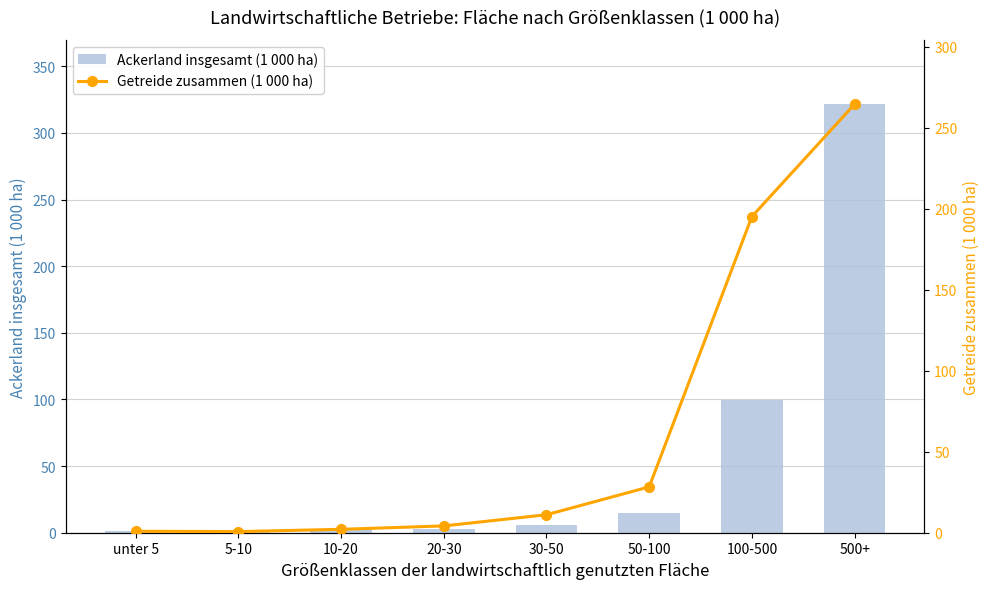

True or false: Getreide zusammen (1 000 ha) has a value of 1.0 at 20-30.

False